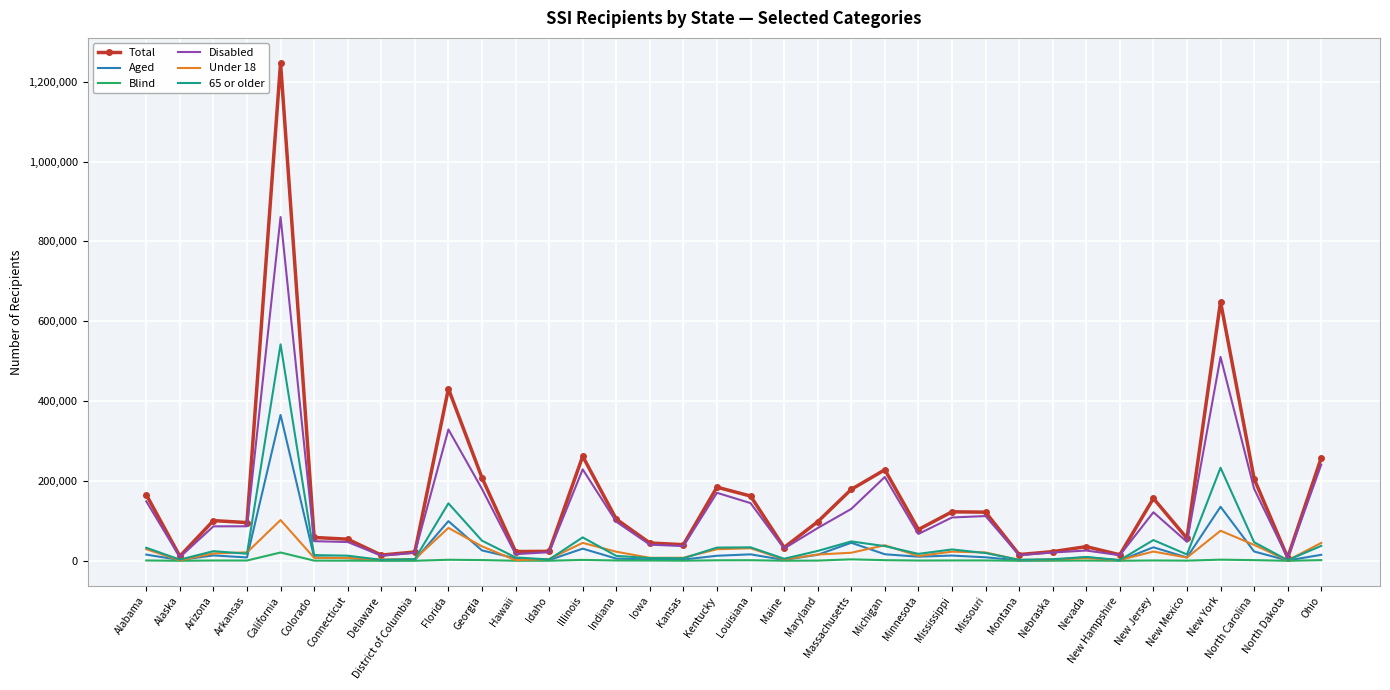

Rank the series by their maximum value, from highest to lowest.

Total, Disabled, 65 or older, Aged, Under 18, Blind